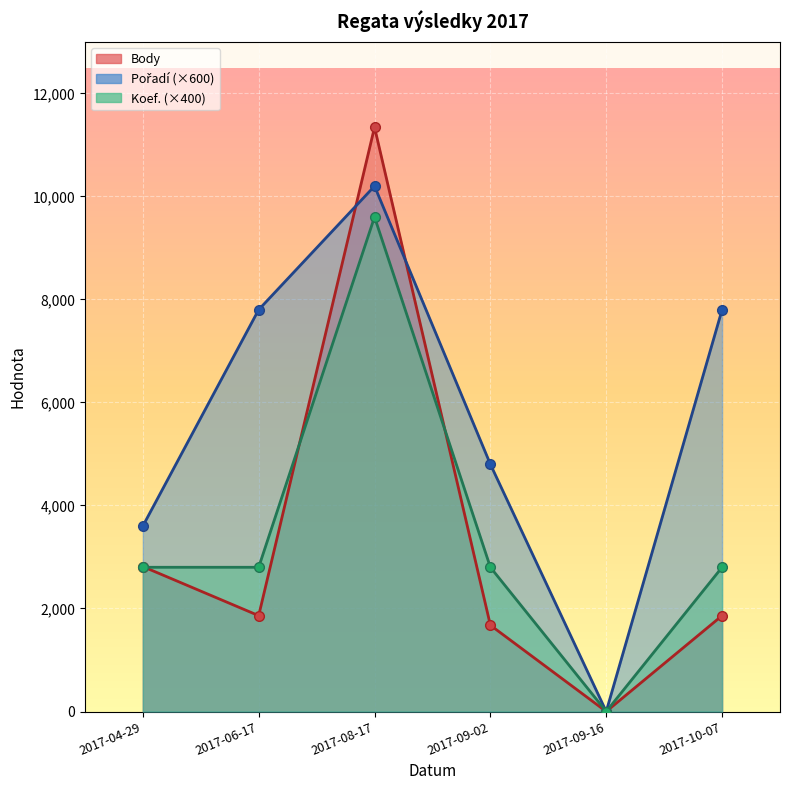

What position from the right is 2017-09-02?

3